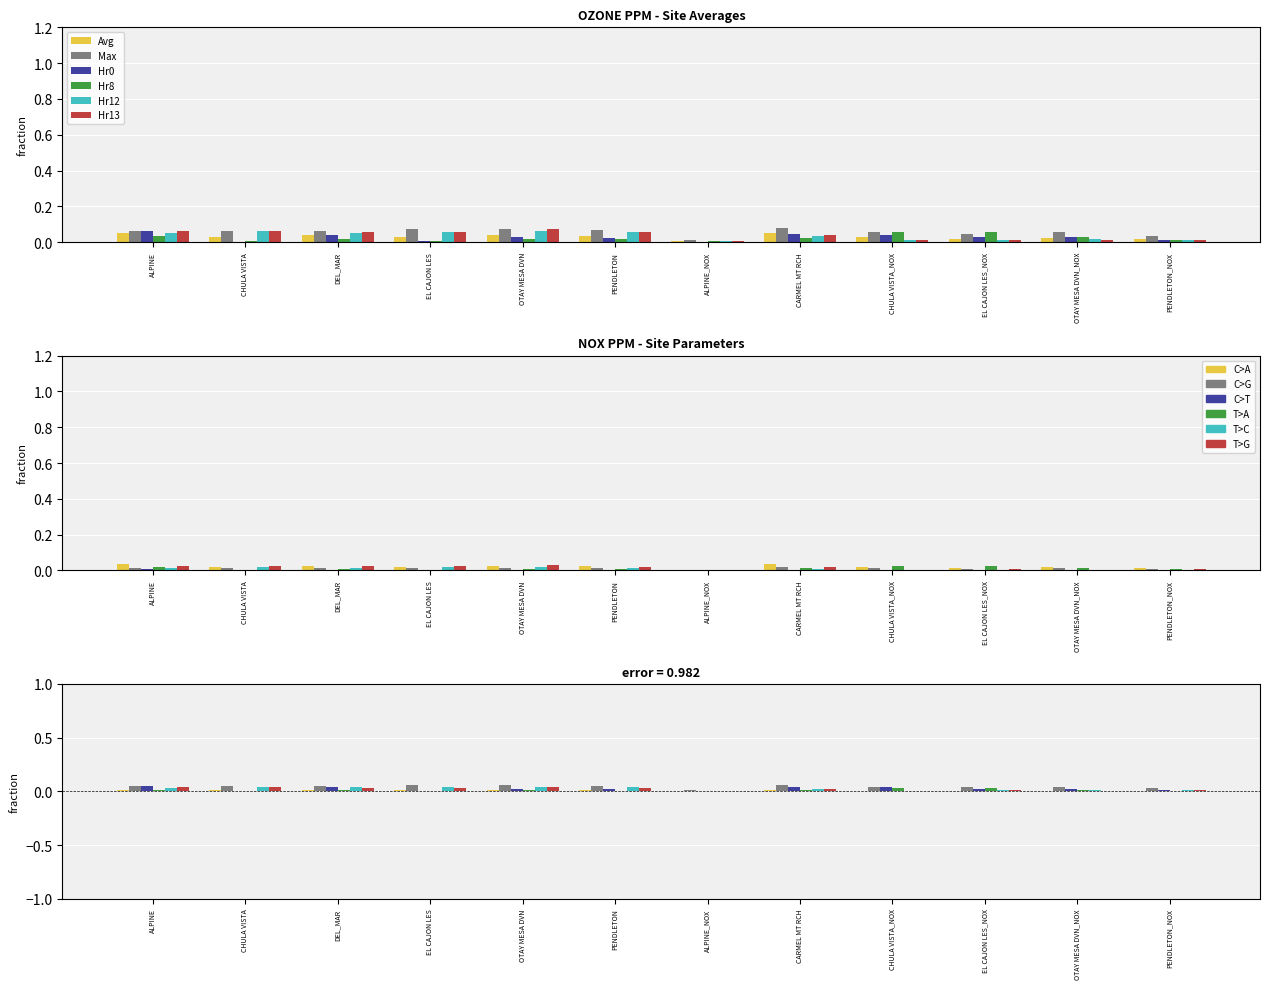

Reading left to right, list all the values displayed in this chart.

Avg: ALPINE=0.0	CHULA VISTA=0.0	DEL_MAR=0.0	EL CAJON LES=0.0	OTAY MESA DVN=0.0	PENDLETON=0.0	ALPINE_NOX=0.0	CARMEL MT RCH=0.0	CHULA VISTA_NOX=0.0	EL CAJON LES_NOX=0.0	OTAY MESA DVN_NOX=0.0	PENDLETON_NOX=0.0
Max: ALPINE=0.0	CHULA VISTA=0.0	DEL_MAR=0.0	EL CAJON LES=0.1	OTAY MESA DVN=0.1	PENDLETON=0.1	ALPINE_NOX=0.0	CARMEL MT RCH=0.1	CHULA VISTA_NOX=0.0	EL CAJON LES_NOX=0.0	OTAY MESA DVN_NOX=0.0	PENDLETON_NOX=0.0
Hr0: ALPINE=0.1	CHULA VISTA=0.0	DEL_MAR=0.0	EL CAJON LES=0.0	OTAY MESA DVN=0.0	PENDLETON=0.0	ALPINE_NOX=0.0	CARMEL MT RCH=0.0	CHULA VISTA_NOX=0.0	EL CAJON LES_NOX=0.0	OTAY MESA DVN_NOX=0.0	PENDLETON_NOX=0.0
Hr8: ALPINE=0.0	CHULA VISTA=0.0	DEL_MAR=0.0	EL CAJON LES=0.0	OTAY MESA DVN=0.0	PENDLETON=0.0	ALPINE_NOX=0.0	CARMEL MT RCH=0.0	CHULA VISTA_NOX=0.0	EL CAJON LES_NOX=0.0	OTAY MESA DVN_NOX=0.0	PENDLETON_NOX=0.0
Hr12: ALPINE=0.0	CHULA VISTA=0.0	DEL_MAR=0.0	EL CAJON LES=0.0	OTAY MESA DVN=0.0	PENDLETON=0.0	ALPINE_NOX=0.0	CARMEL MT RCH=0.0	CHULA VISTA_NOX=0.0	EL CAJON LES_NOX=0.0	OTAY MESA DVN_NOX=0.0	PENDLETON_NOX=0.0
Hr13: ALPINE=0.0	CHULA VISTA=0.0	DEL_MAR=0.0	EL CAJON LES=0.0	OTAY MESA DVN=0.0	PENDLETON=0.0	ALPINE_NOX=0.0	CARMEL MT RCH=0.0	CHULA VISTA_NOX=0.0	EL CAJON LES_NOX=0.0	OTAY MESA DVN_NOX=0.0	PENDLETON_NOX=0.0